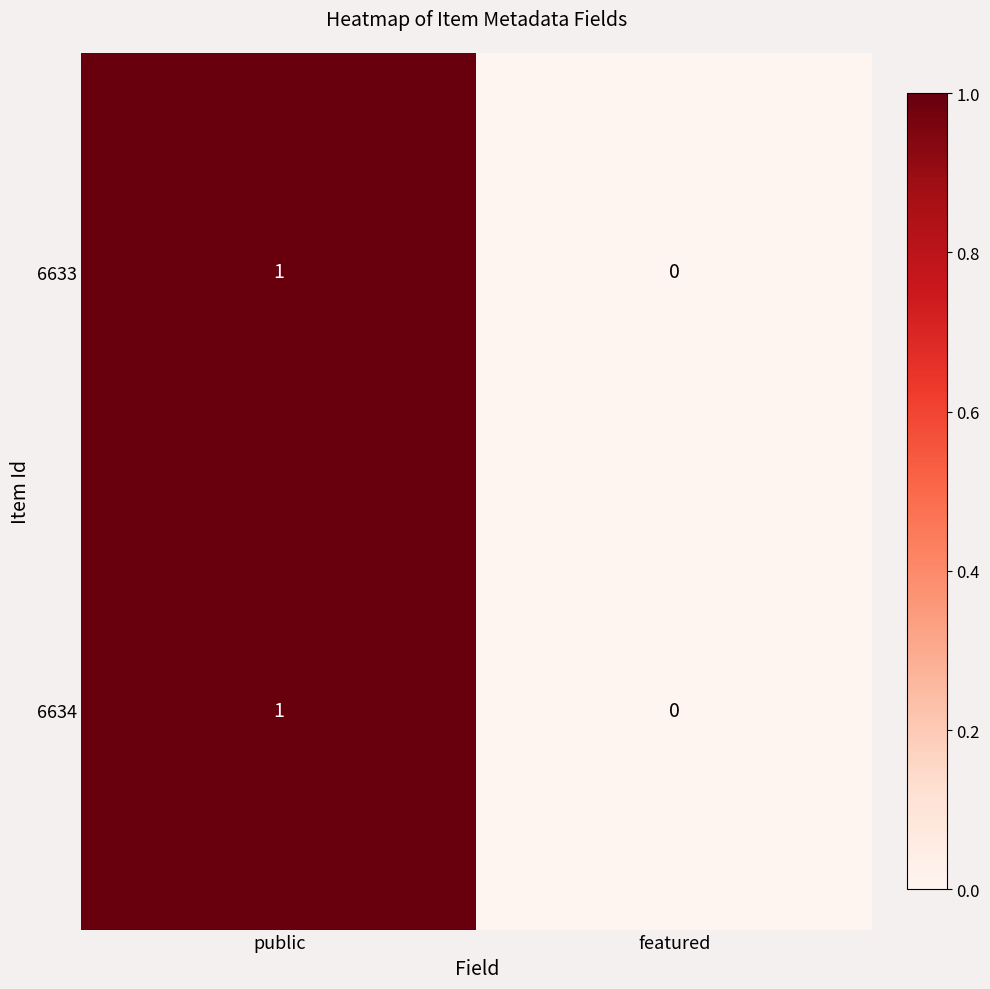

Reading left to right, what are all the values shown in this chart?

6633: public=1	featured=0
6634: public=1	featured=0